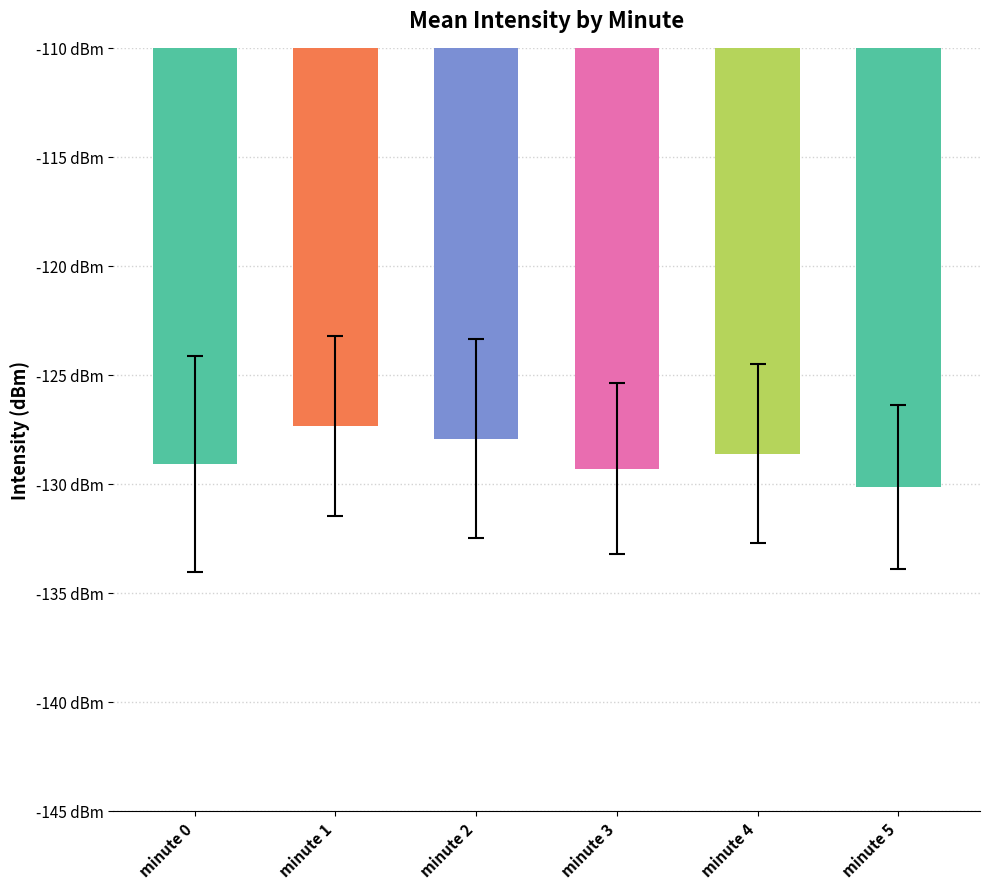

Does the chart contain any negative values?

Yes